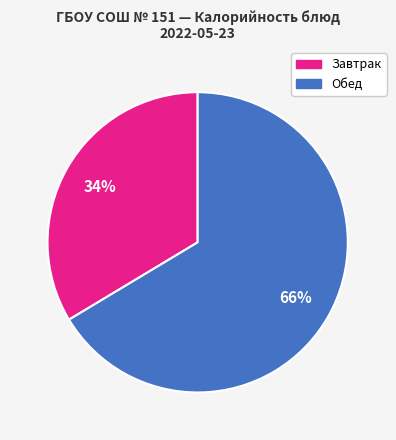

Is there a majority slice in this chart?

Yes